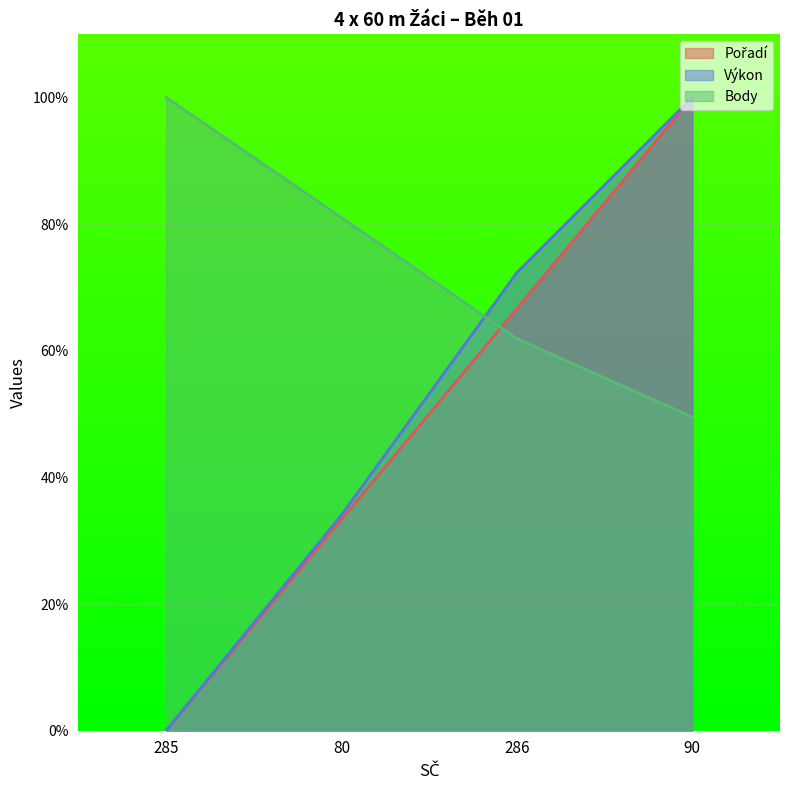

At which label does Pořadí first exceed 66?

286